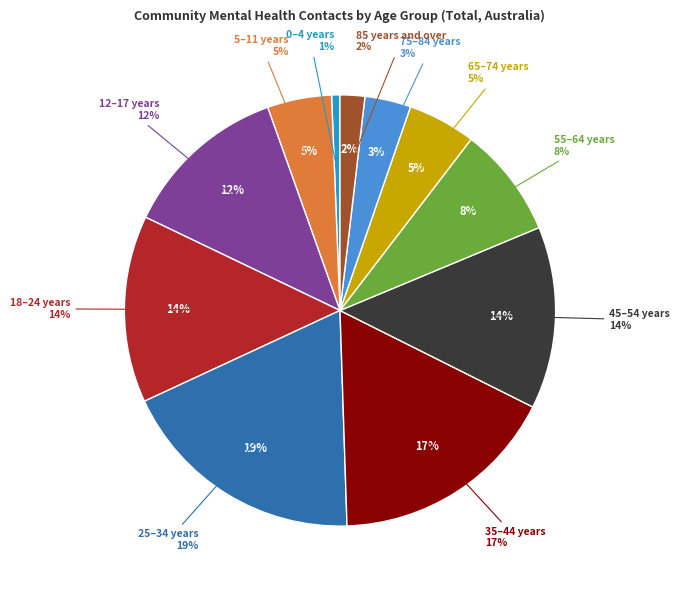

Is there a majority slice in this chart?

No